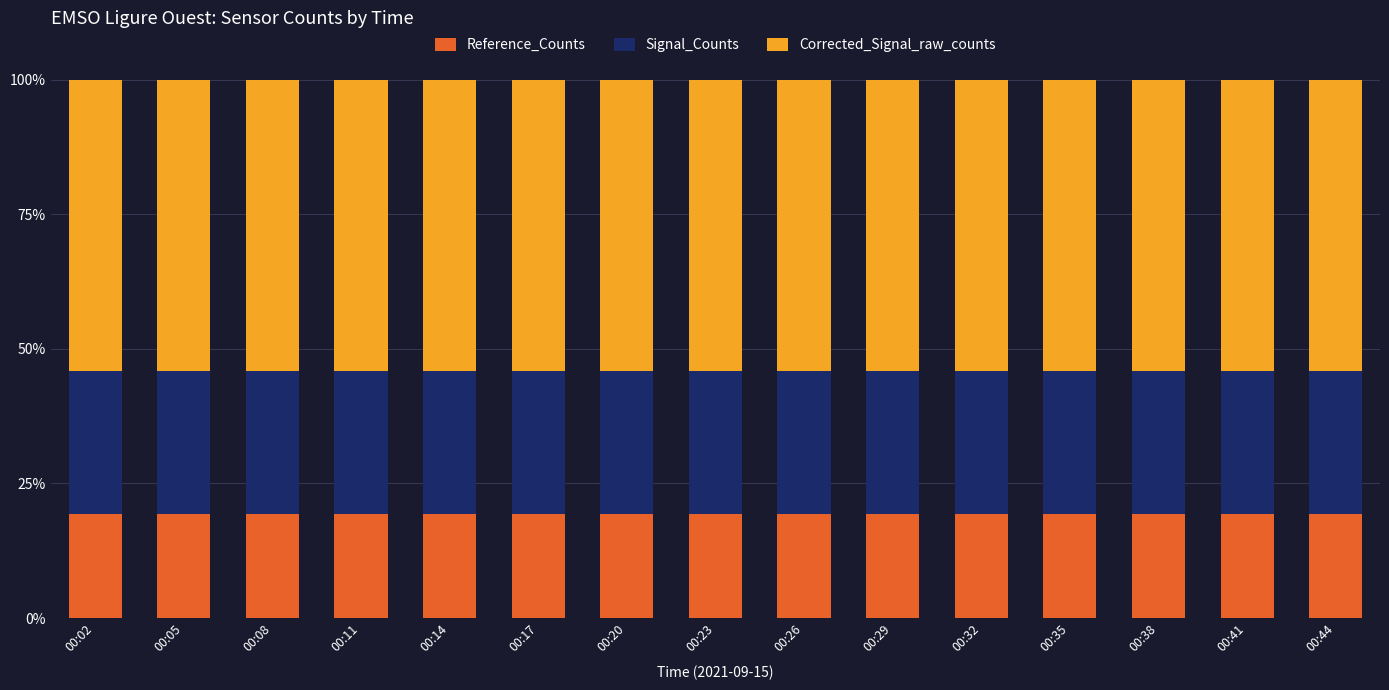

What is the maximum value for Reference_Counts?

19.4